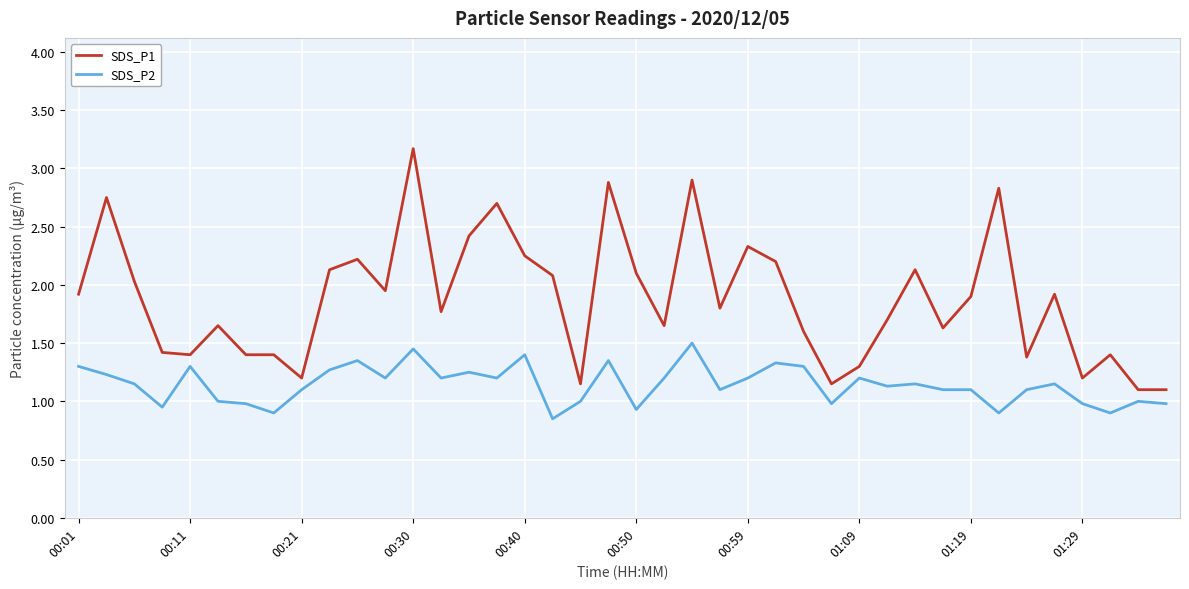

What is the difference between the maximum and minimum values in the SDS_P1 series?

2.1